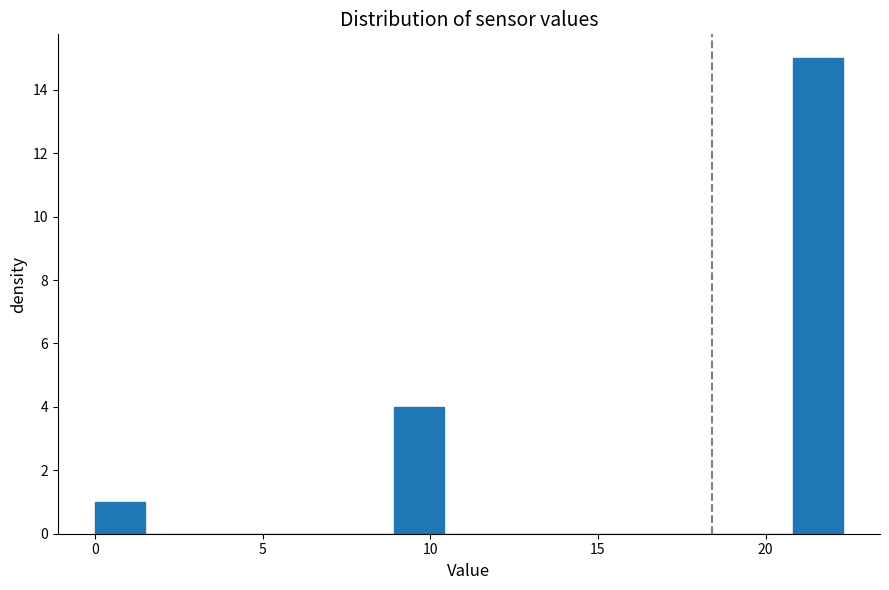

Around what value on the x-axis is the tallest bar? Give the approximate position of its centre, as read against the axis.

21.5